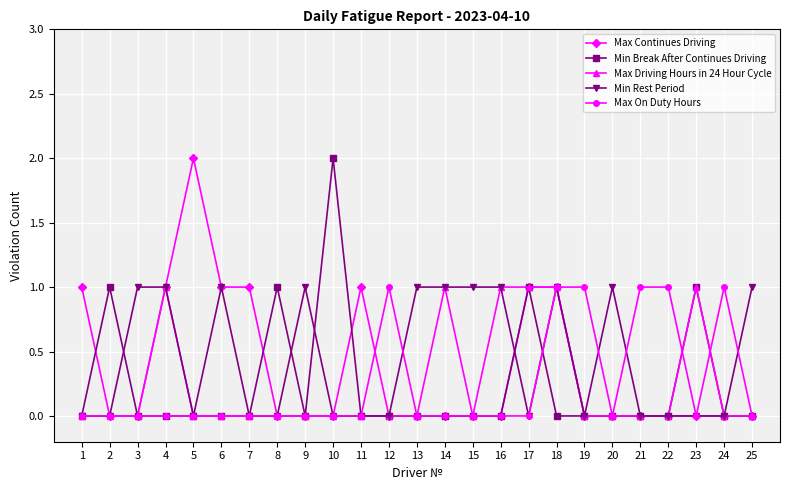

True or false: Max Driving Hours in 24 Hour Cycle has more than 2 interior local peaks.

True